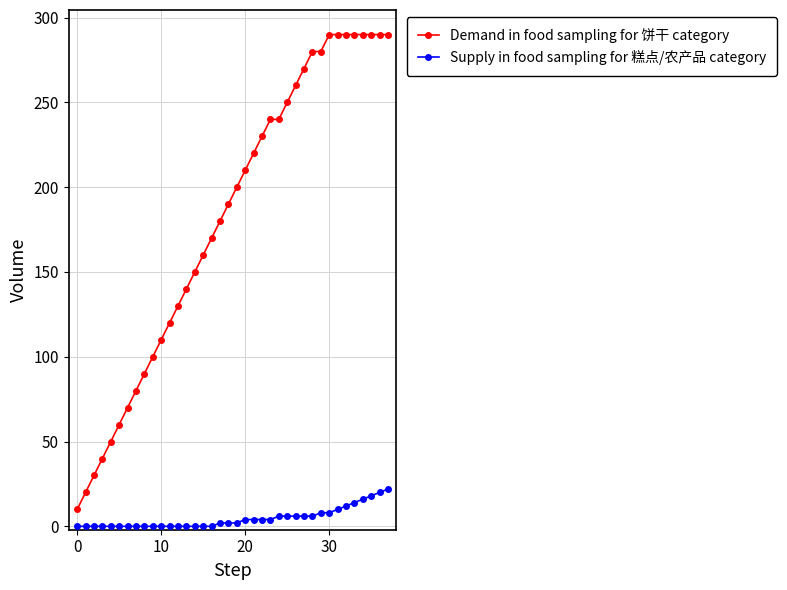

What is the difference between the maximum and minimum values in the Supply in food sampling for 糕点/农产品 category series?

22